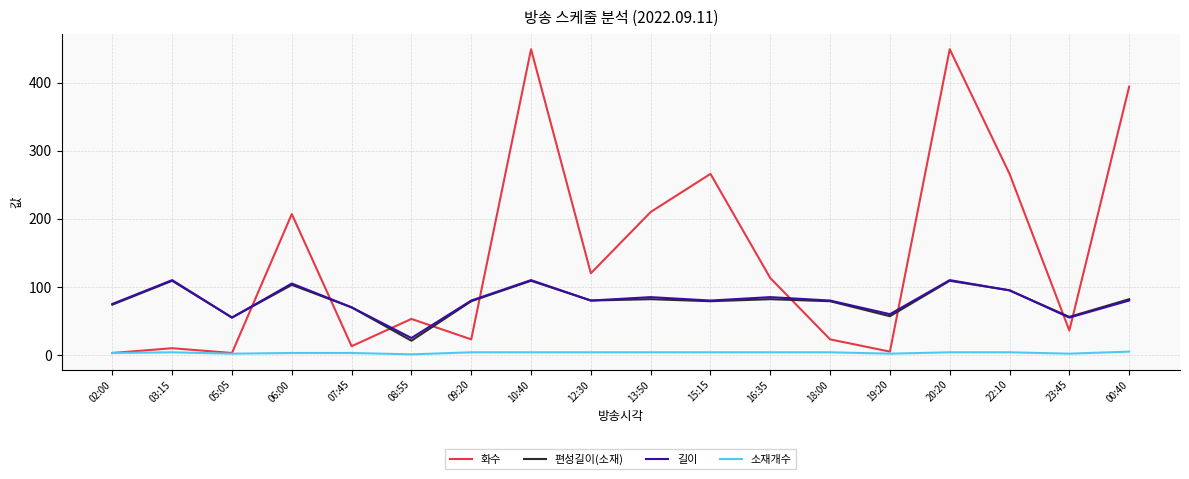

True or false: 소재개수 and 길이 cross at least once.

False